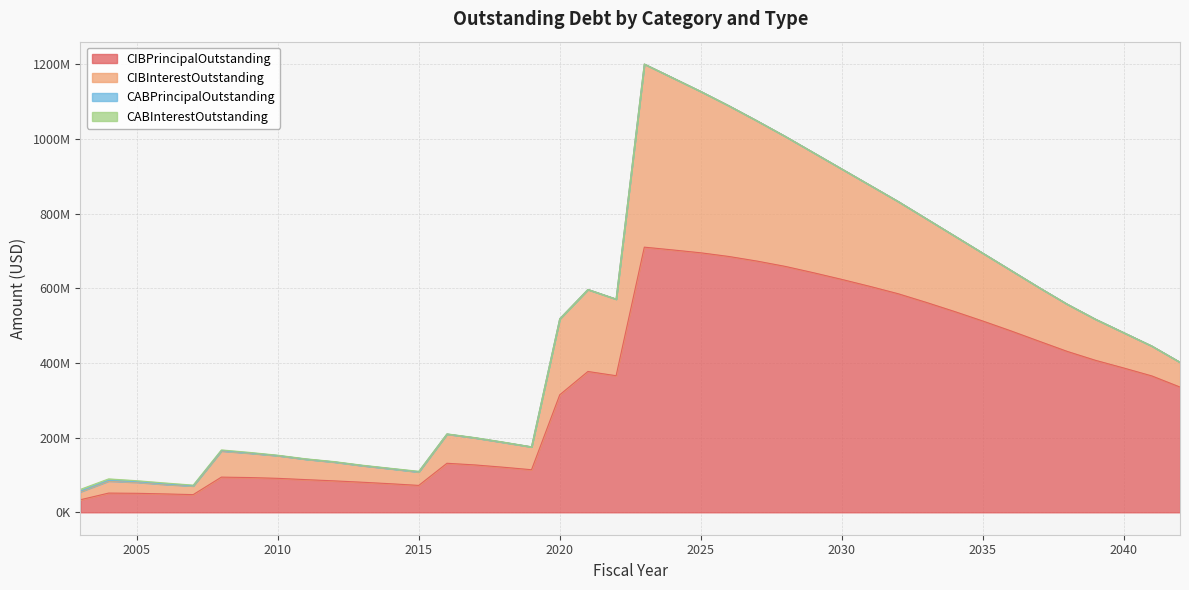

How many data points in CIBInterestOutstanding are less than 110196980?

20